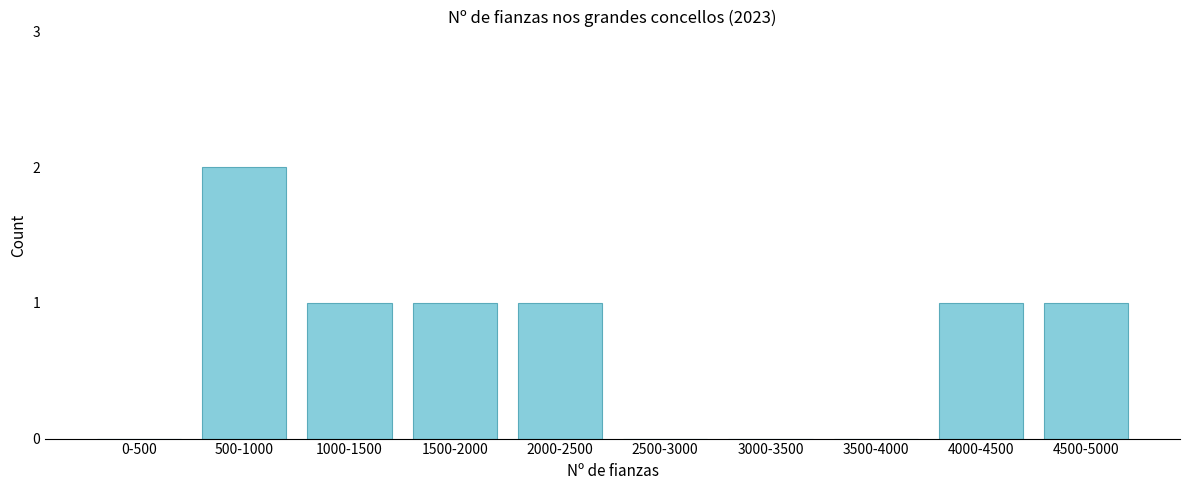

Reading right to left, what are all the values shown in this chart?

4500-5000=1	4000-4500=1	3500-4000=0	3000-3500=0	2500-3000=0	2000-2500=1	1500-2000=1	1000-1500=1	500-1000=2	0-500=0